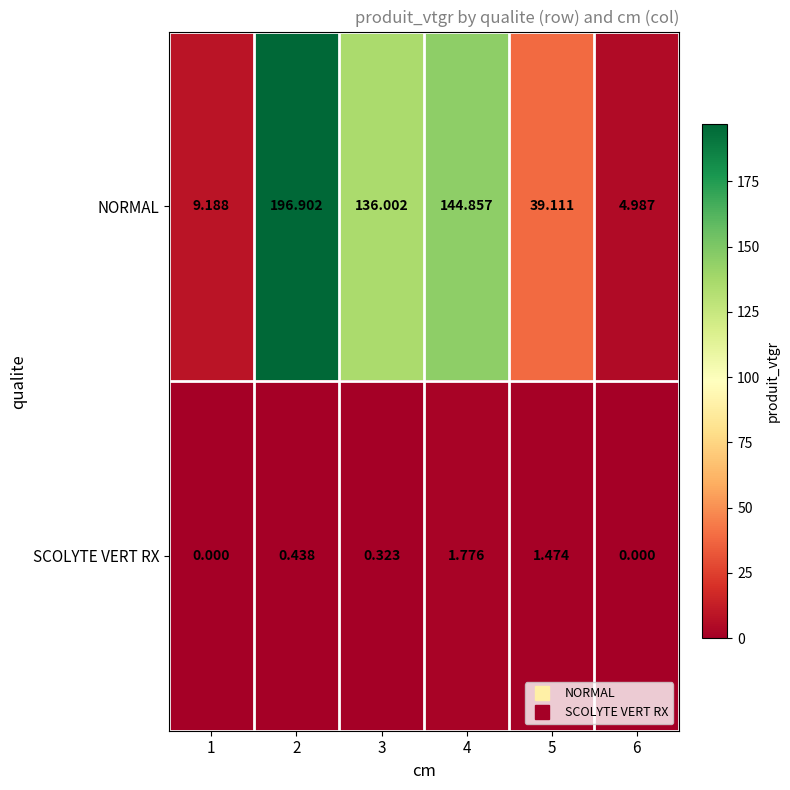

Which series has the largest range (max minus min)?

NORMAL